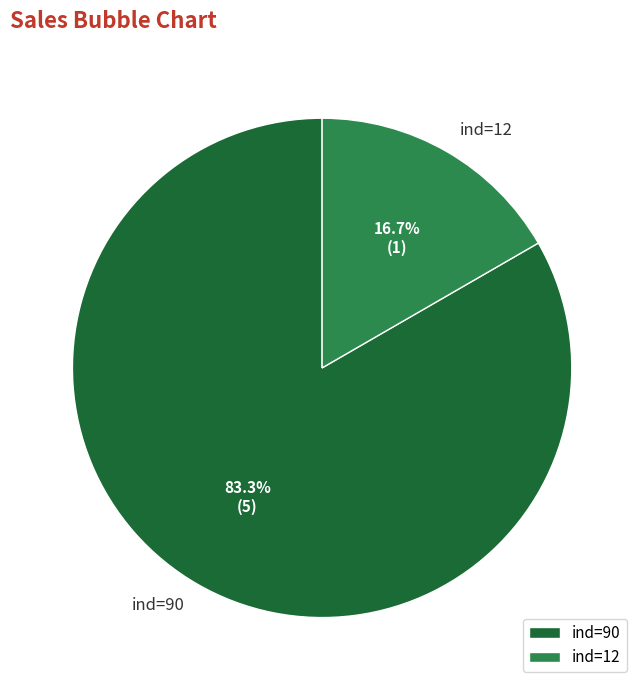

Which slice is the largest?

ind=90